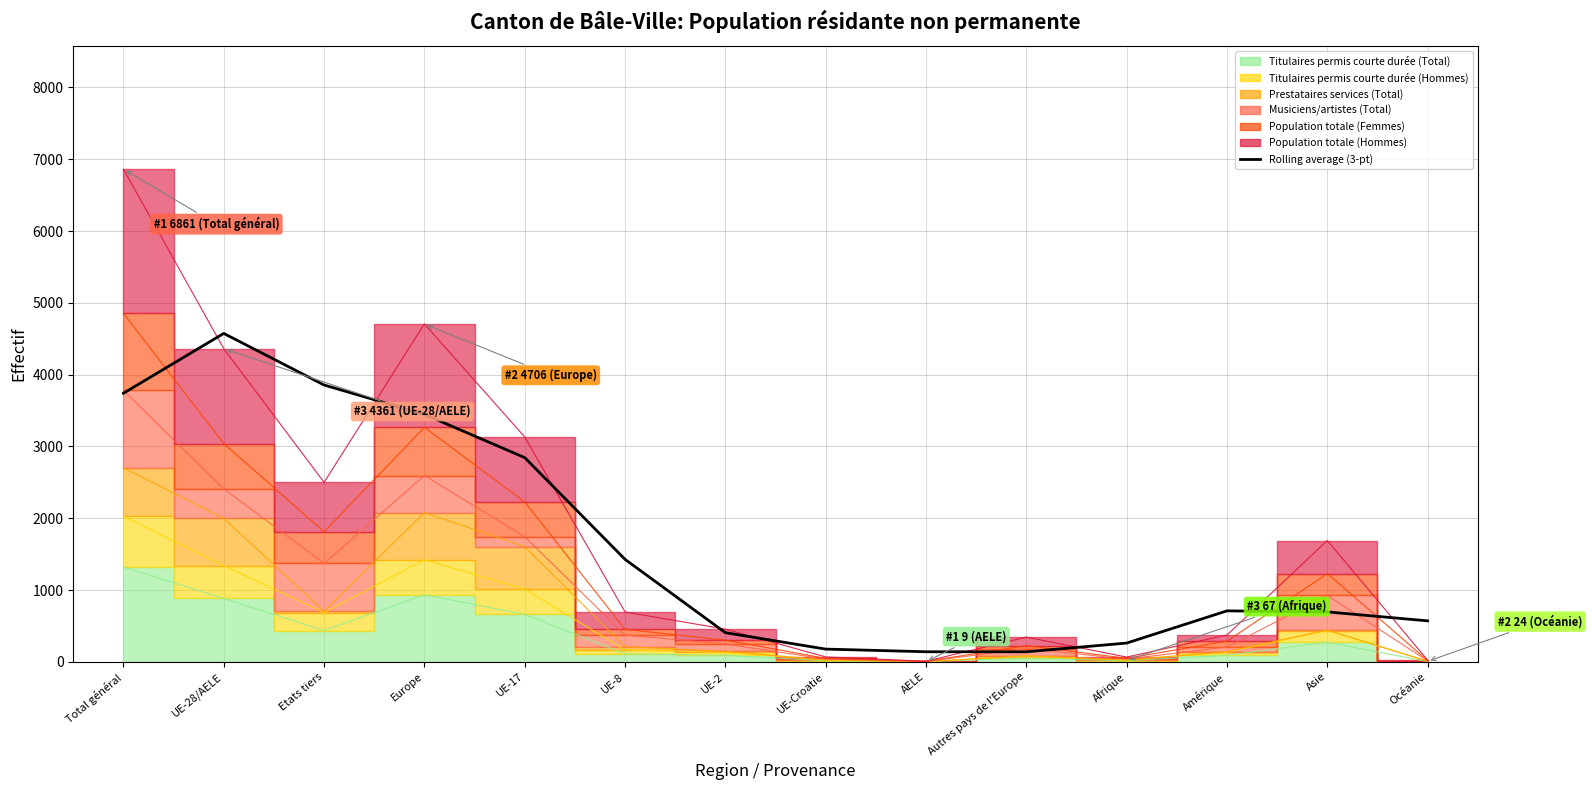

Where is the data nearest to the value 2357?

UE-17